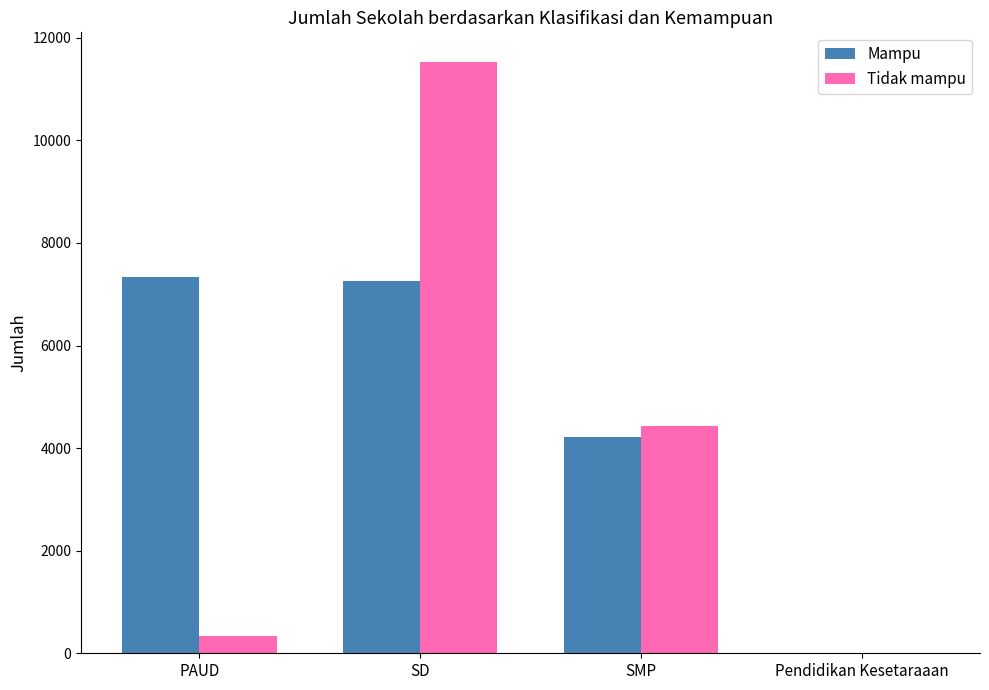

What is the difference between the Tidak mampu values at Pendidikan Kesetaraaan and SD?

11529